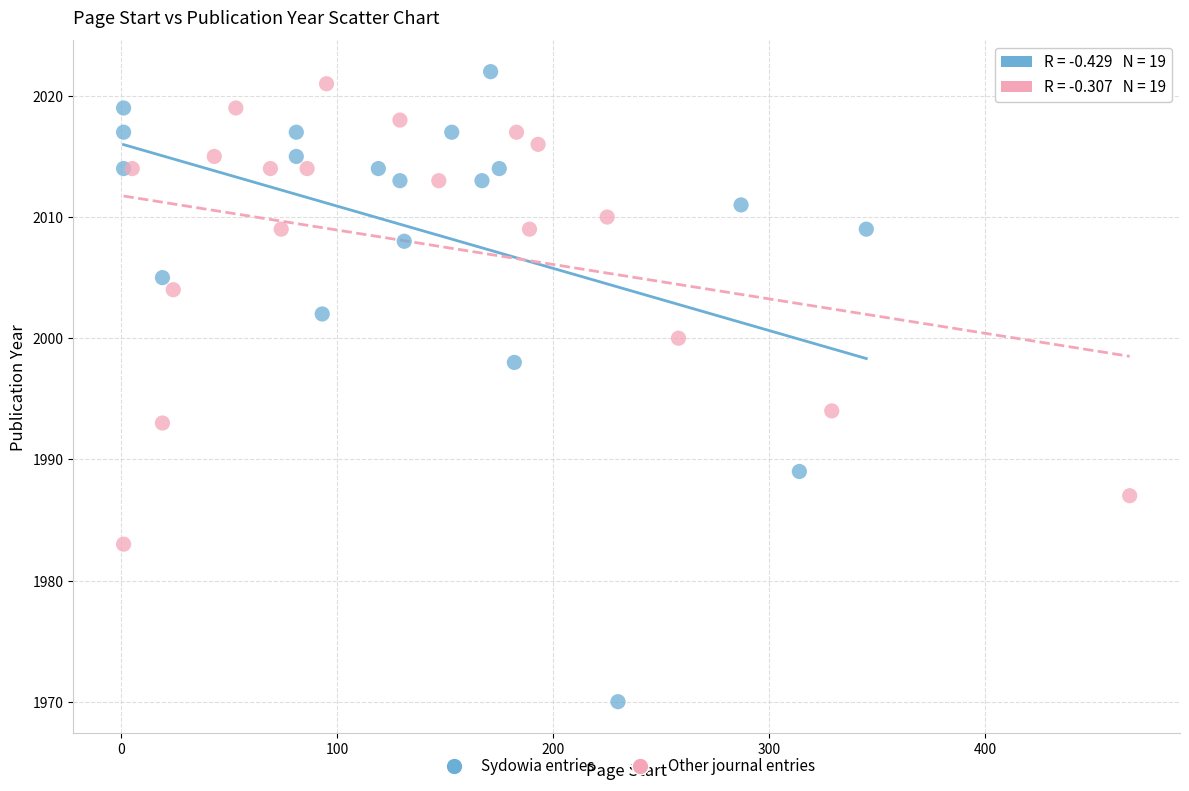

Which series contains the lowest Y value?

Sydowia entries